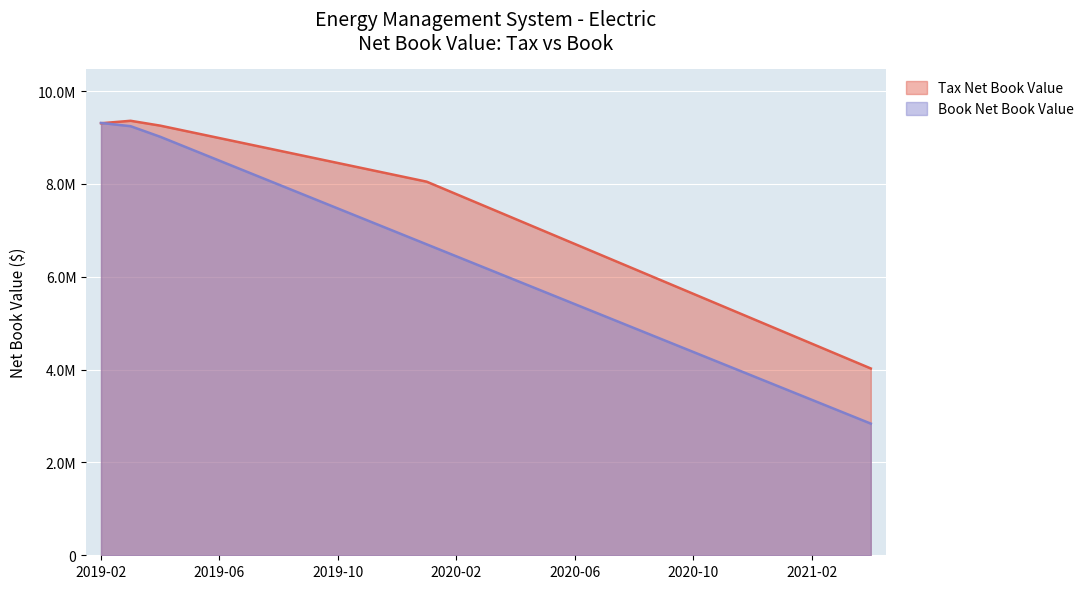

What is the difference between the Tax Net Book Value values at 2019-06 and 2019-04?

268308.8